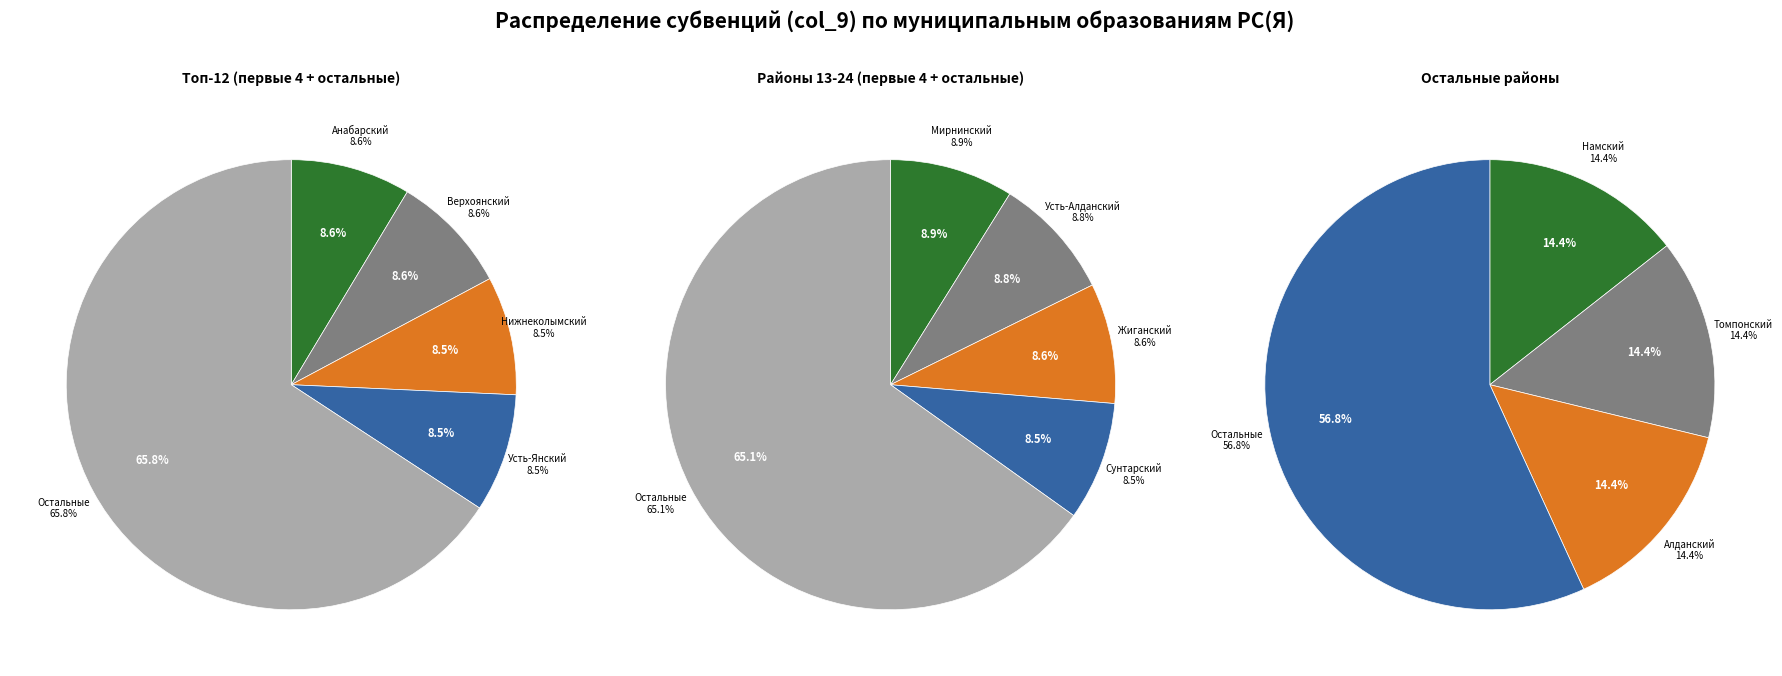

Count the number of slices in the pie.

31